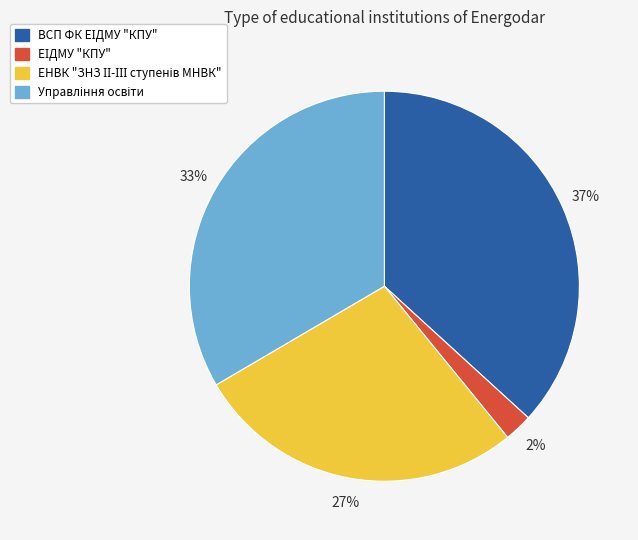

How many slices are in this pie chart?

4